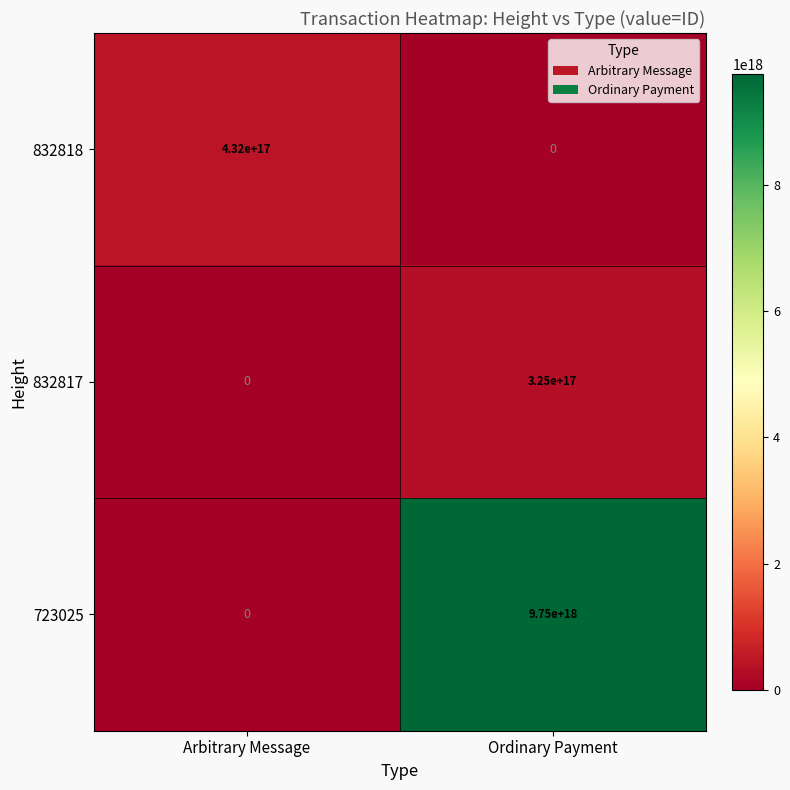

Which category has the highest value across all series?

Ordinary Payment